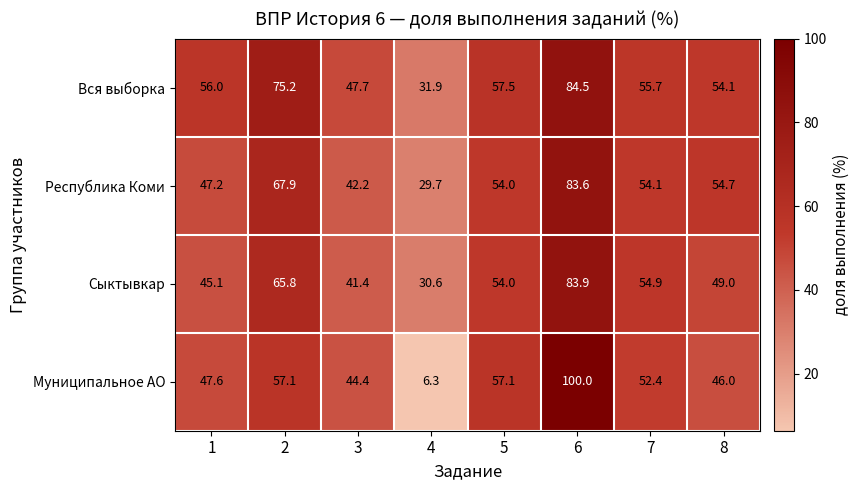

Where is Республика Коми nearest to the value 56?

8